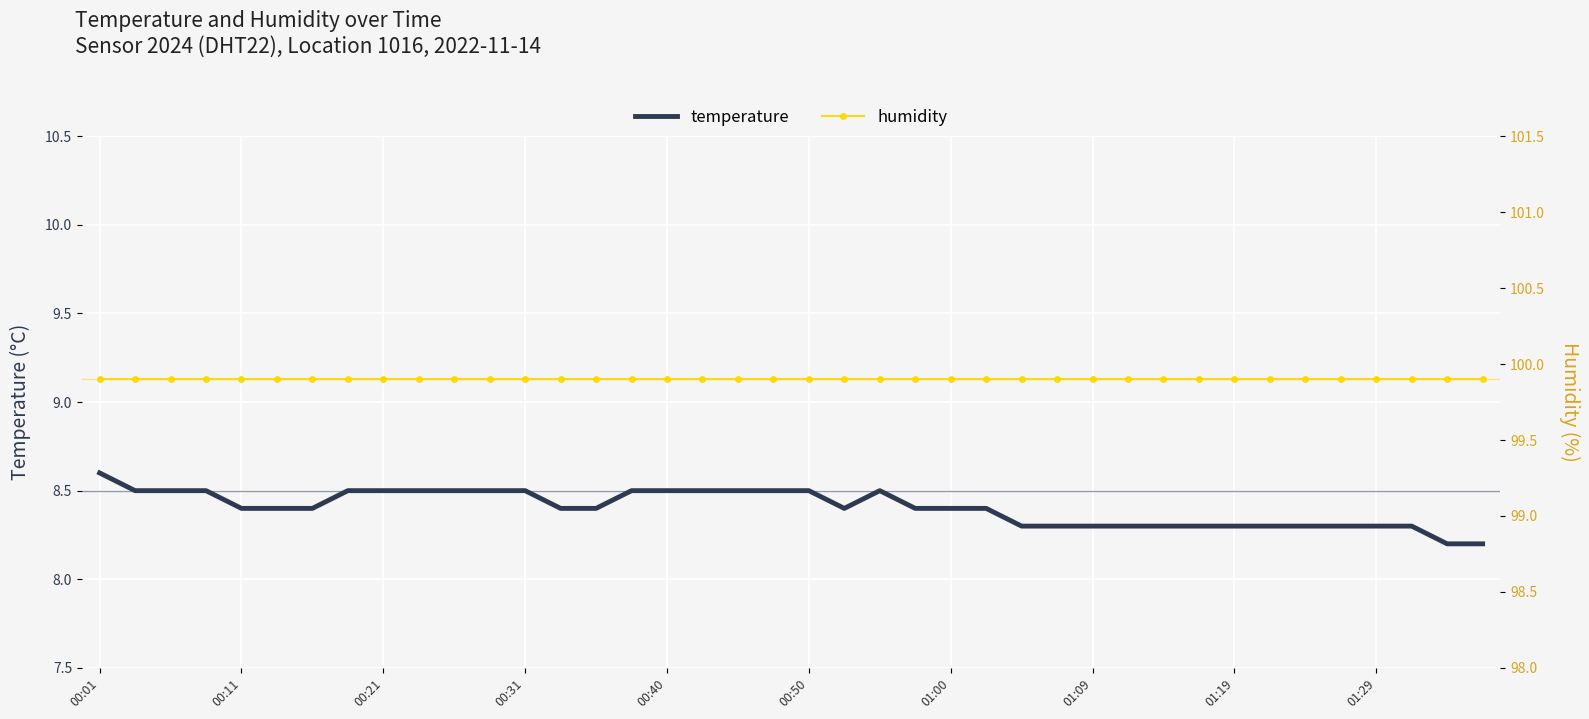

What is the approximate value of humidity at 26?

99.9